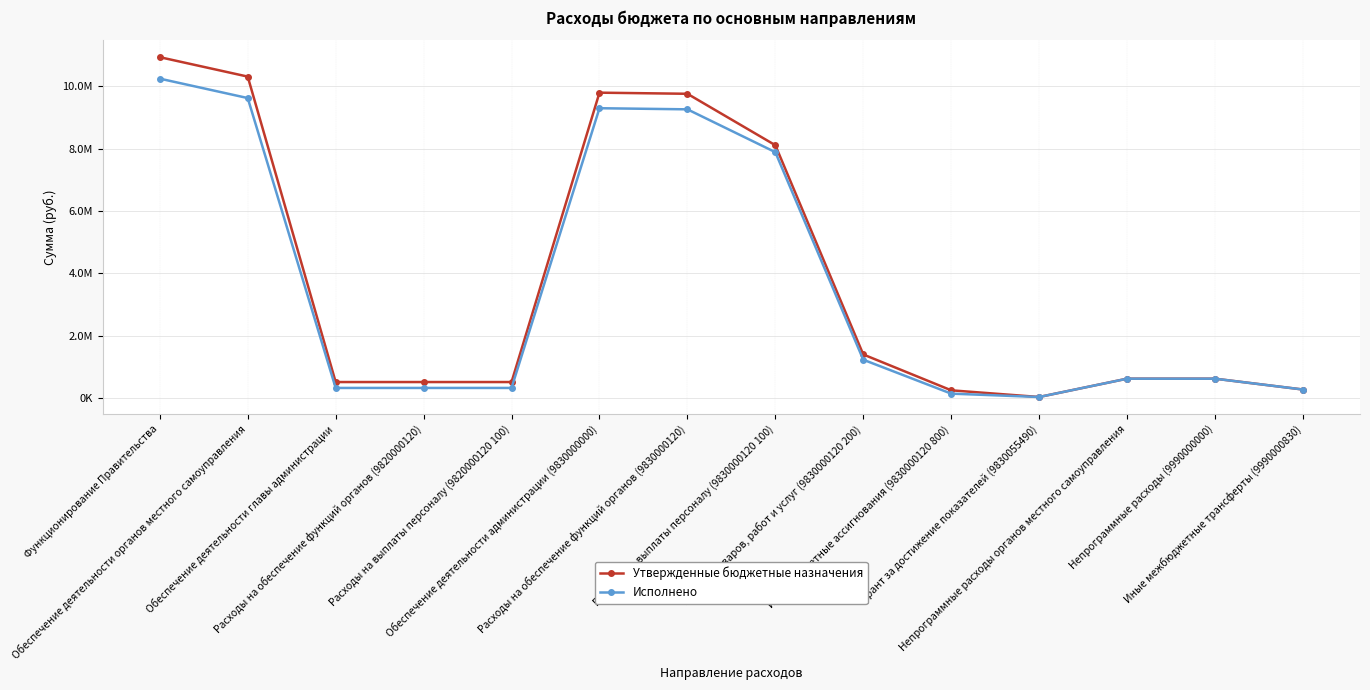

In Утвержденные бюджетные назначения, how many points are lower than both neighbors (excluding endpoints)?

1